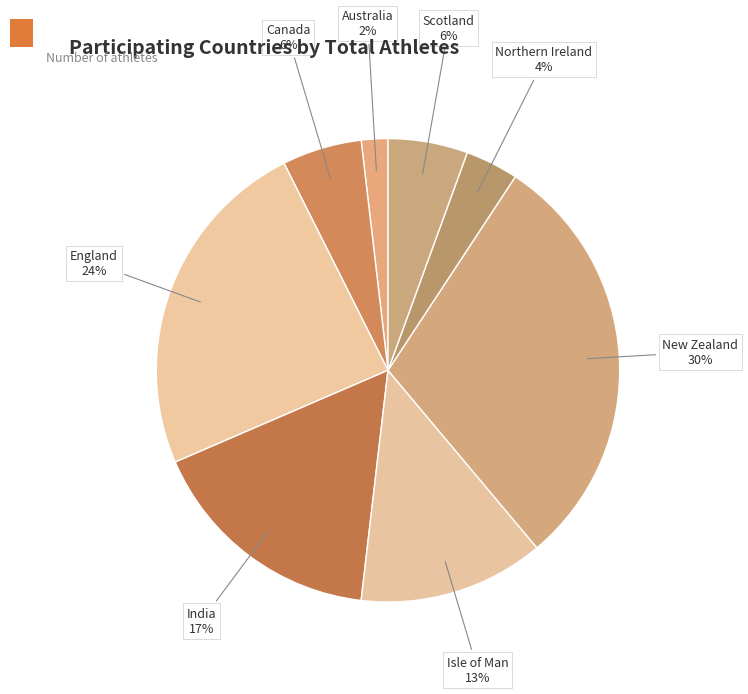

Combined, do Canada and Scotland account for over 50%?

No